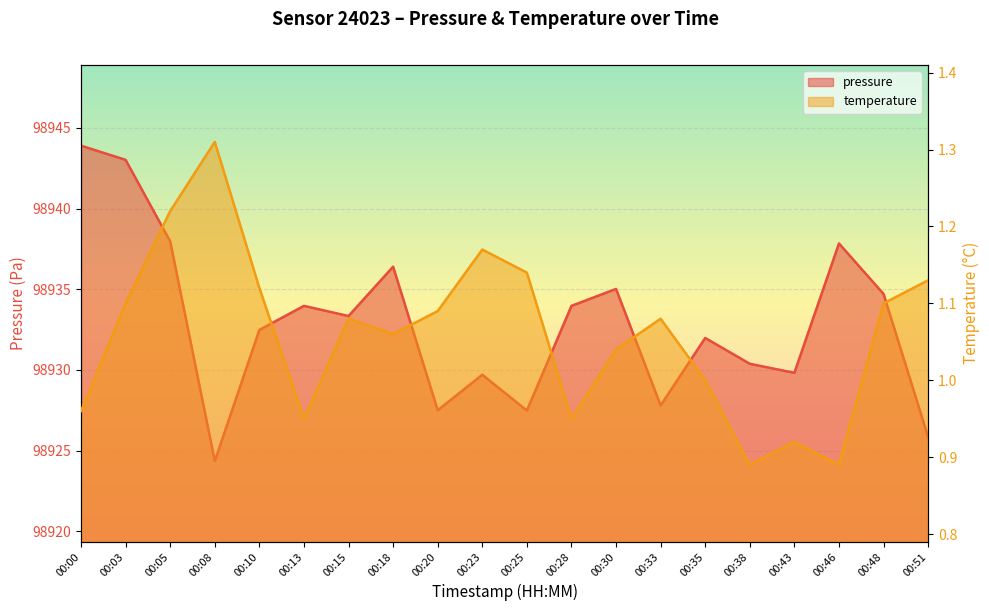

What is the maximum value shown in the chart?

98943.9